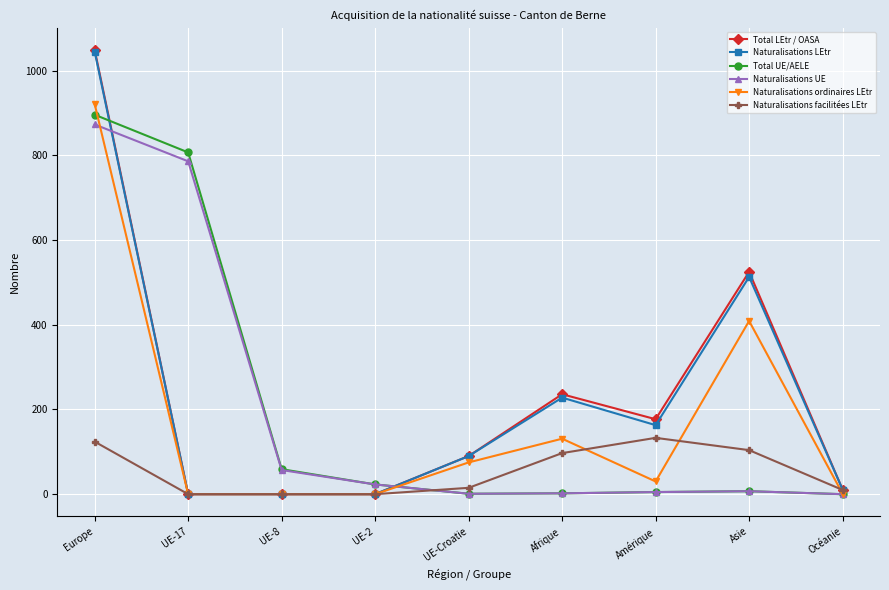

True or false: Naturalisations facilitées LEtr has a value of 0 at UE-8.

True